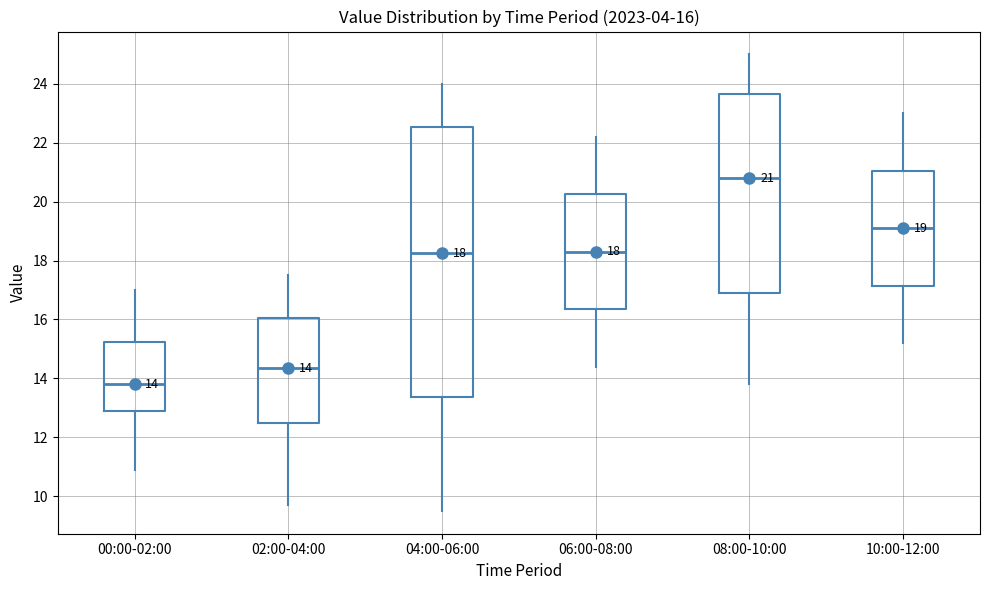

Which box's median line is the highest?

08:00-10:00